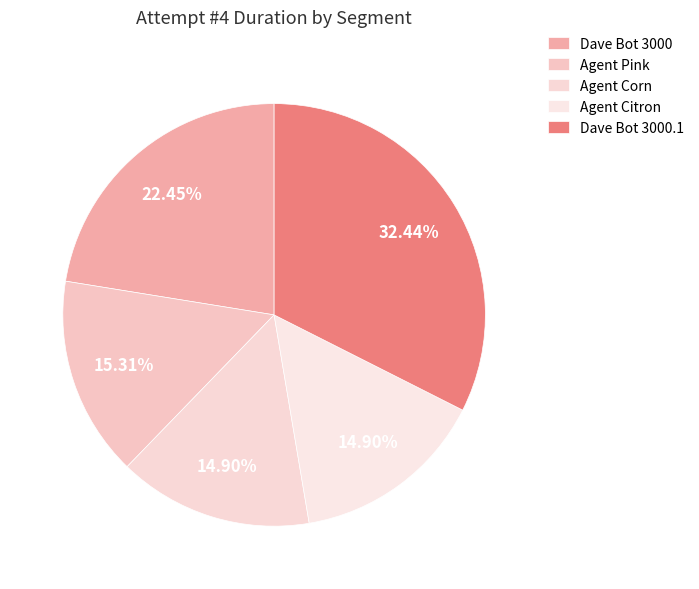

Which slice is the largest?

Dave Bot 3000.1